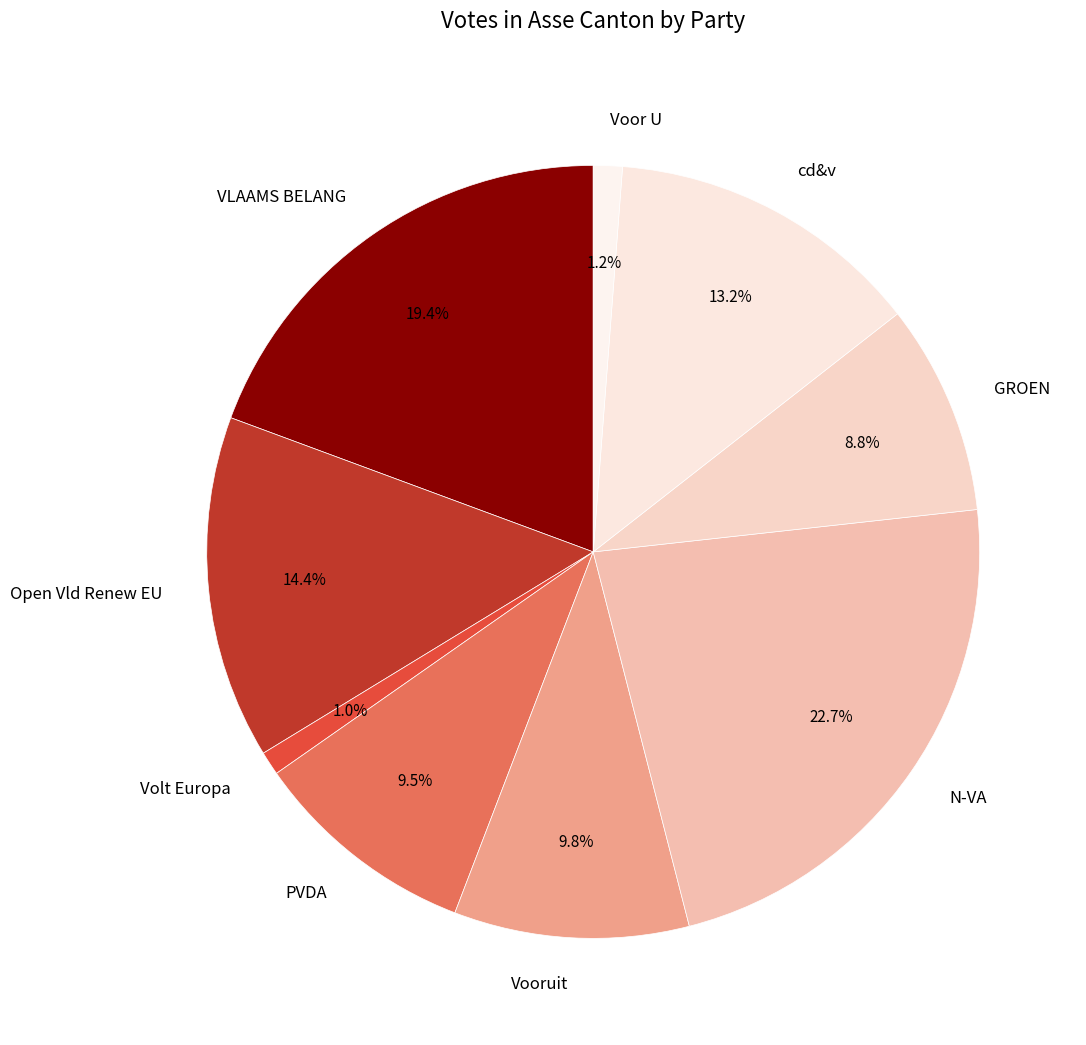

To the nearest percent, what portion does GROEN represent?

9%